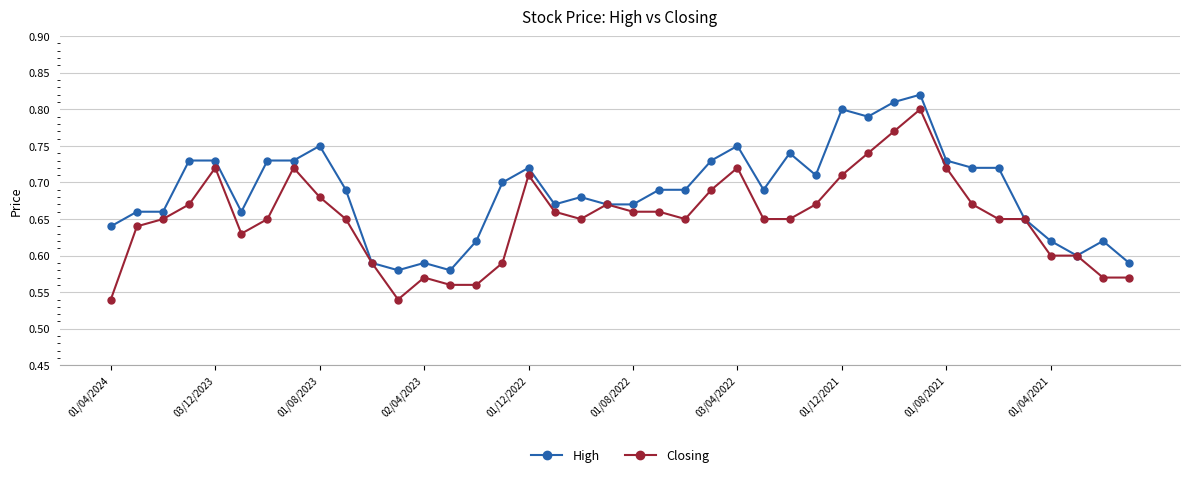

At how many categories does at least one series exceed 0?

40